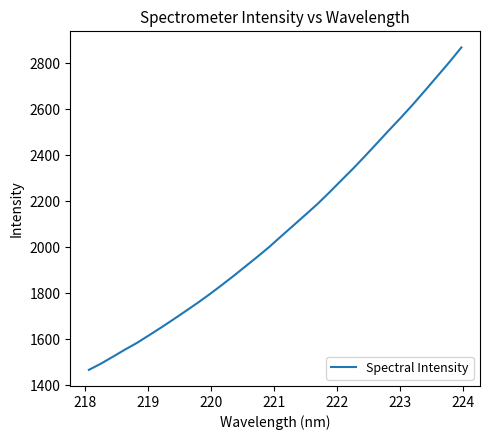

How many lines are shown in the chart?

1